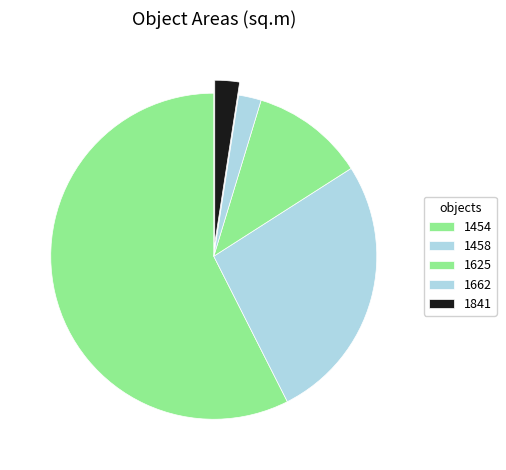

To the nearest percent, what portion does 1841 represent?

2%